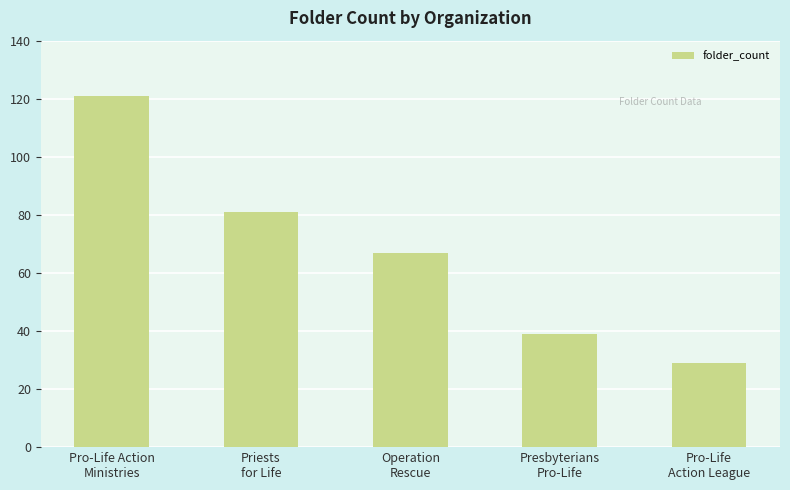

Count the values in the range 39 to 81.

3